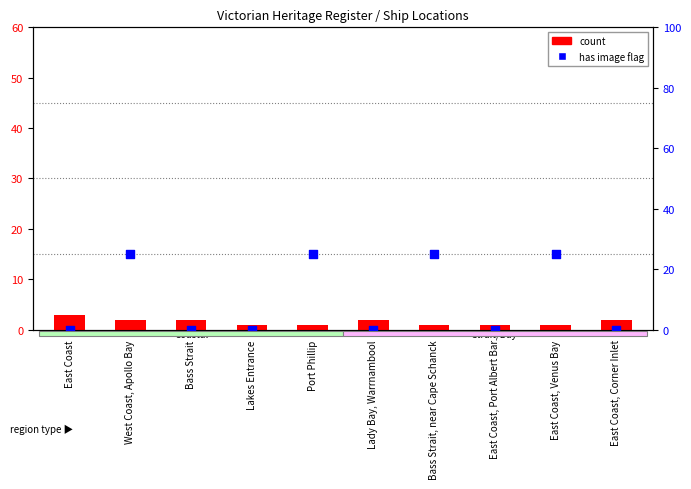

Is the value of image present (flag) at Port Phillip greater than the value of count at East Coast, Corner Inlet?

Yes